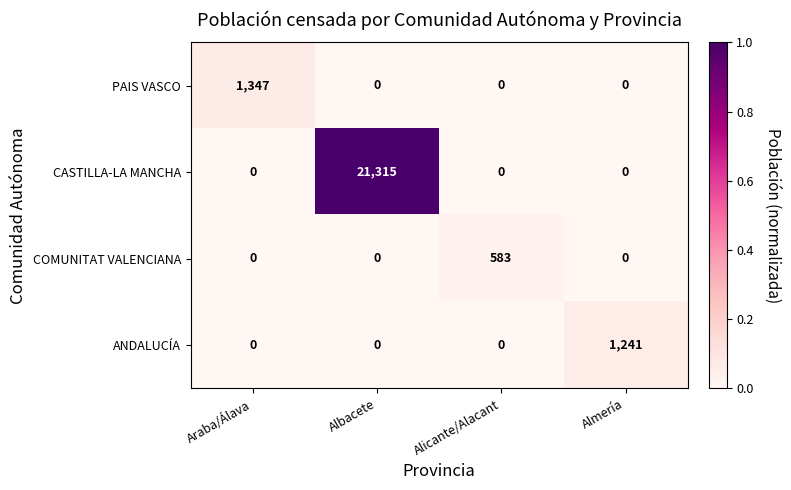

What is the total value across all series at Albacete?

21315